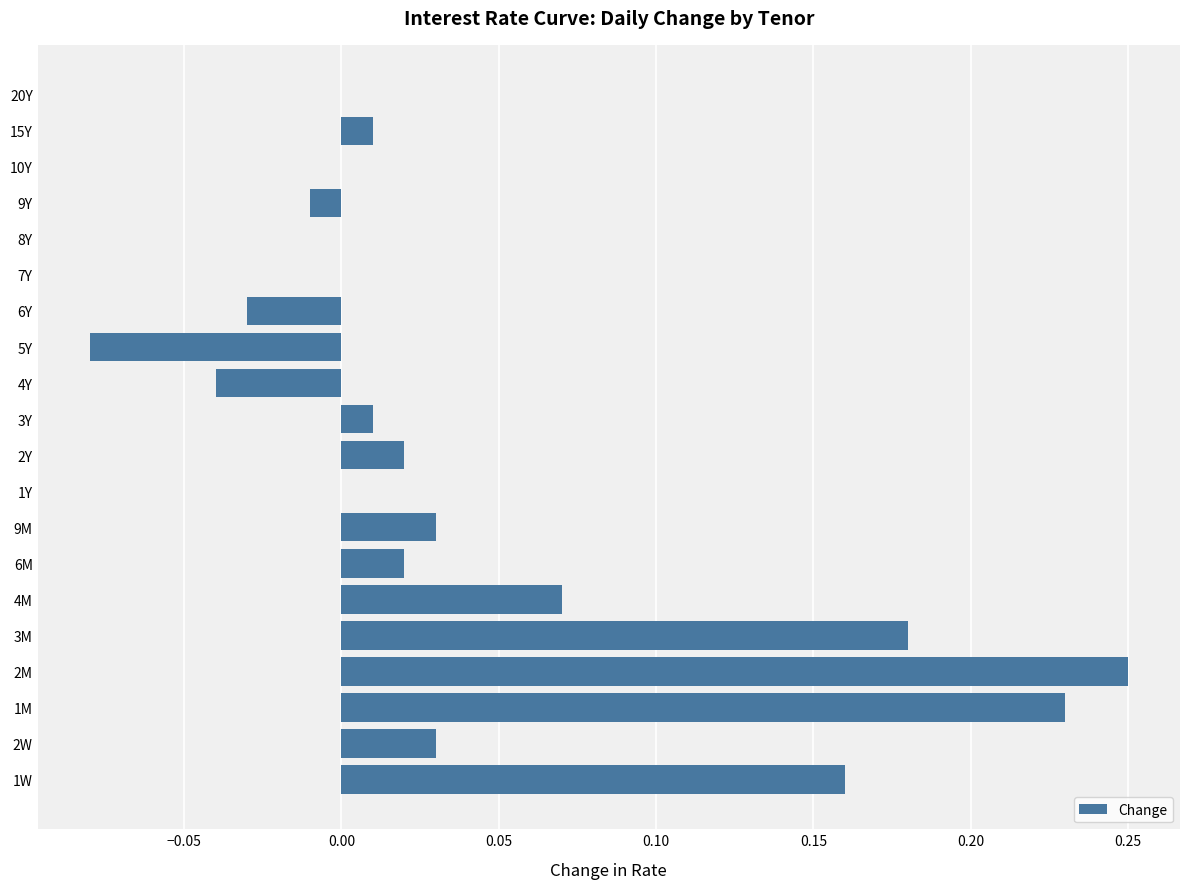

Between 15Y and 6M, which is larger?

6M